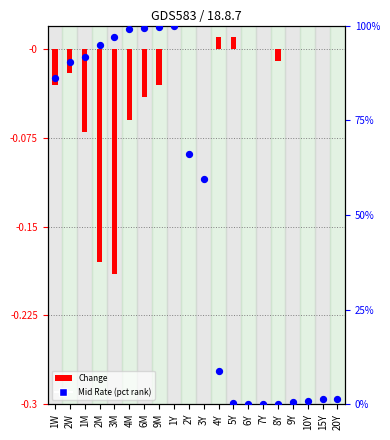

Which series has the widest spread of Y values?

Mid Rate (pct rank)